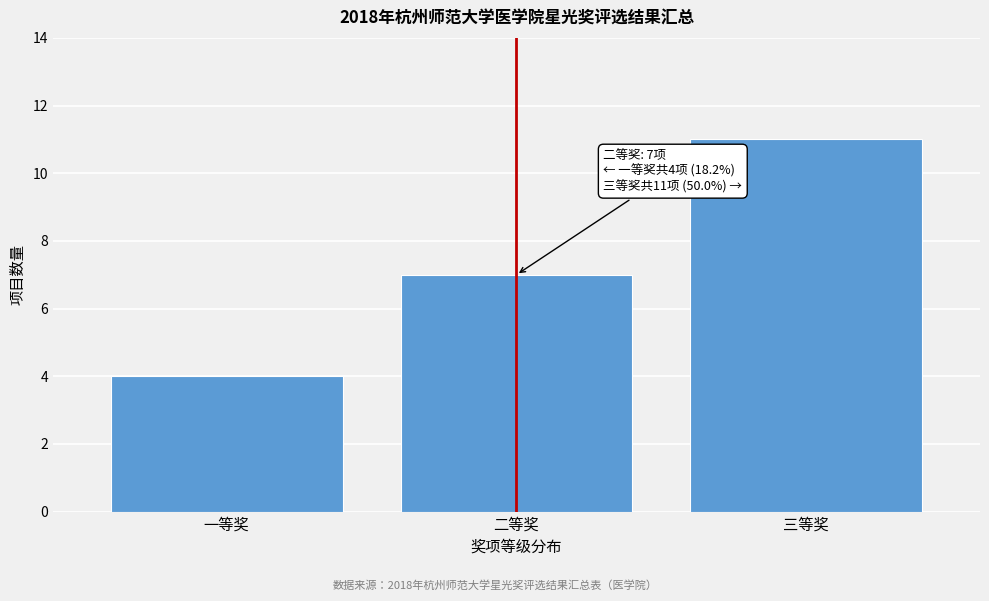

Reading left to right, extract all data points from this chart.

一等奖=4	二等奖=7	三等奖=11